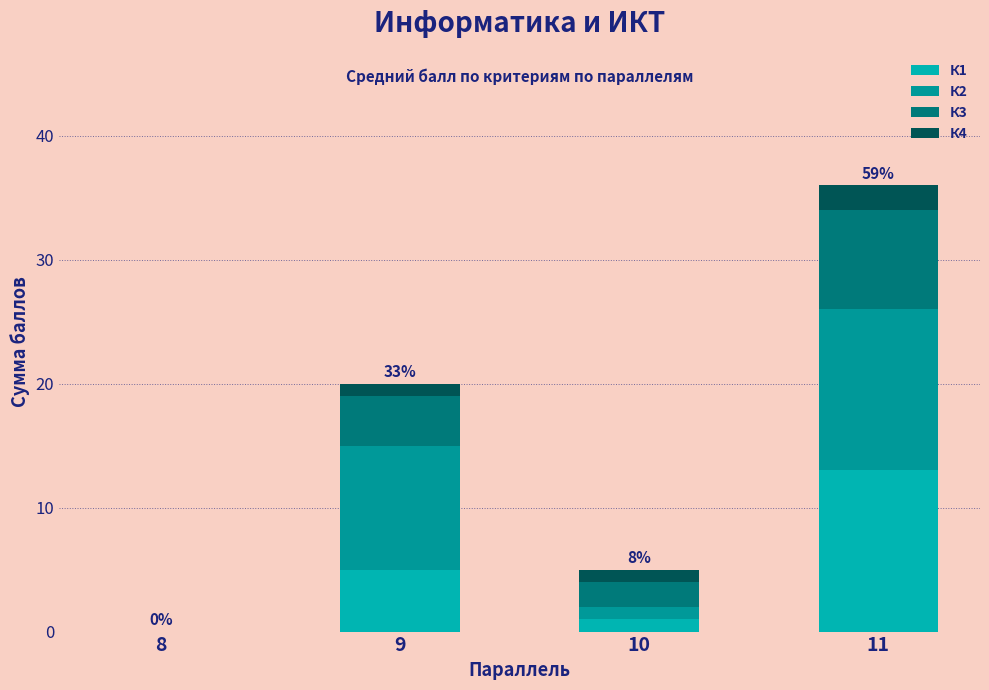

The К4 series shows 2 at 9. True or false?

False